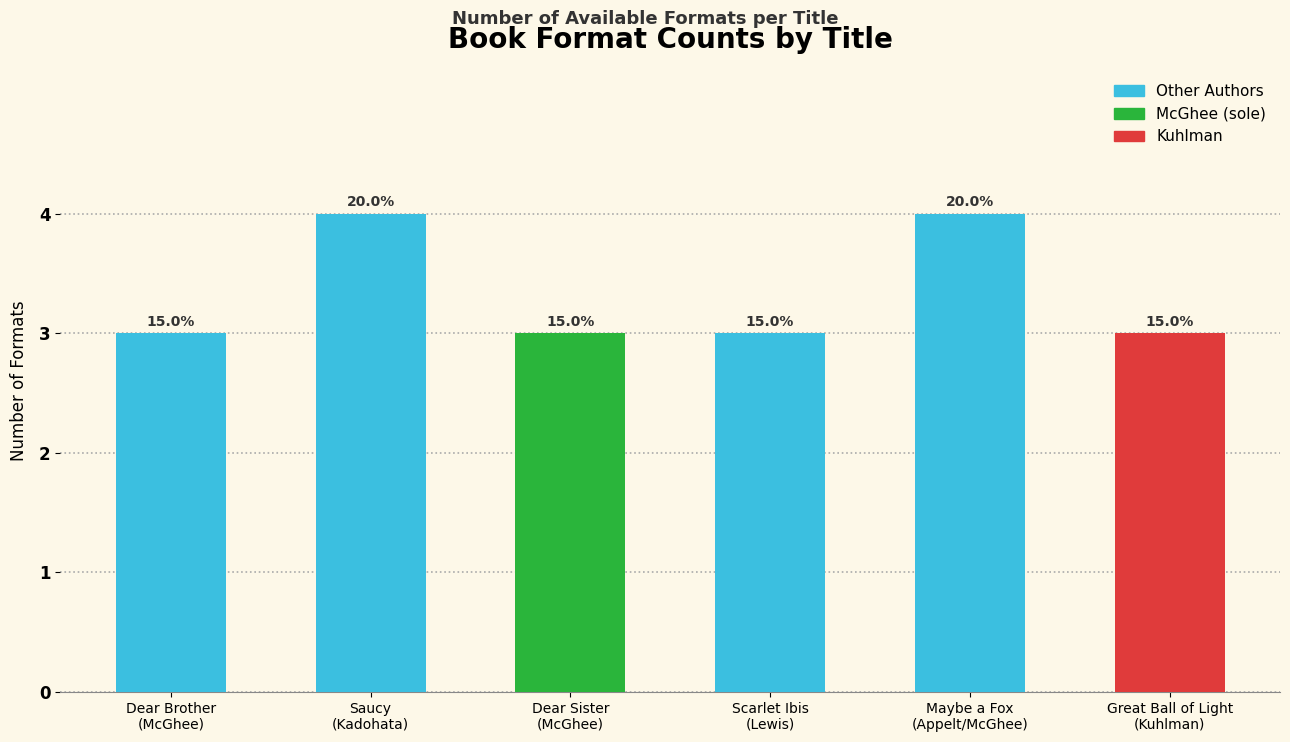

Which category has the lowest value across all series?

Dear Brother
(McGhee)